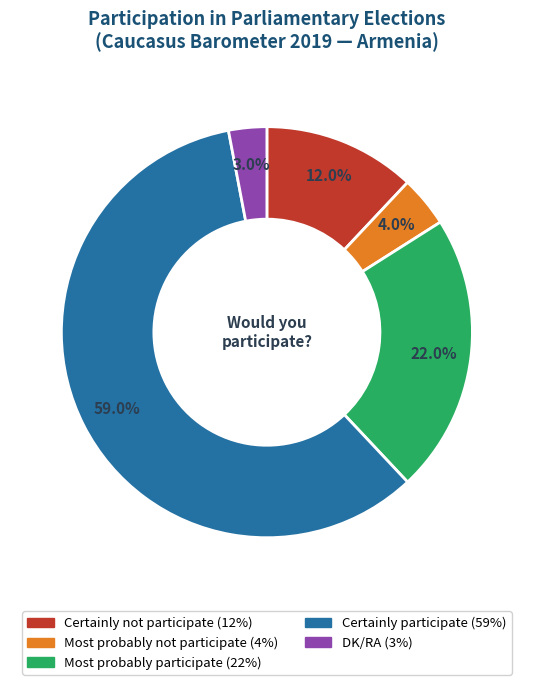

Is it true that Certainly participate is 59% of the pie?

True